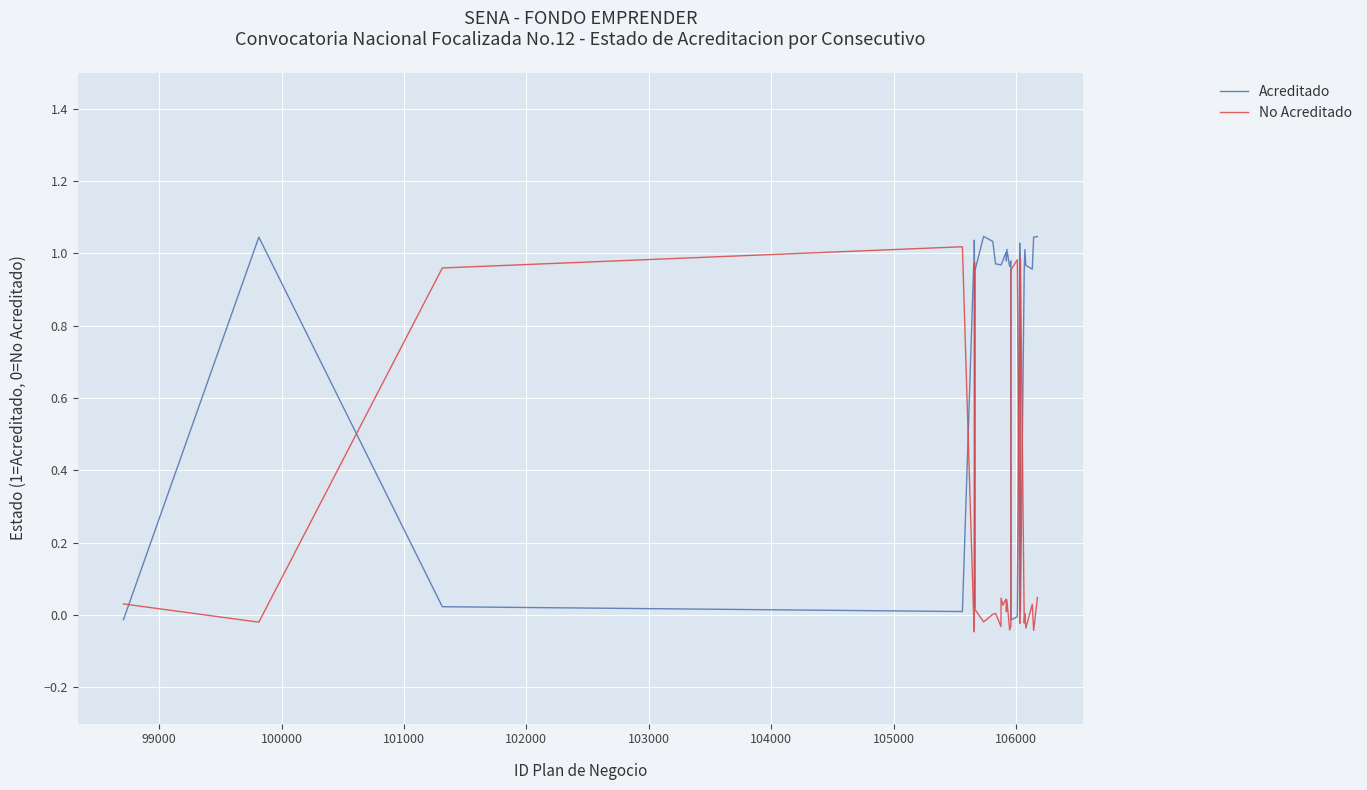

True or false: No Acreditado and Acreditado cross at least once.

True